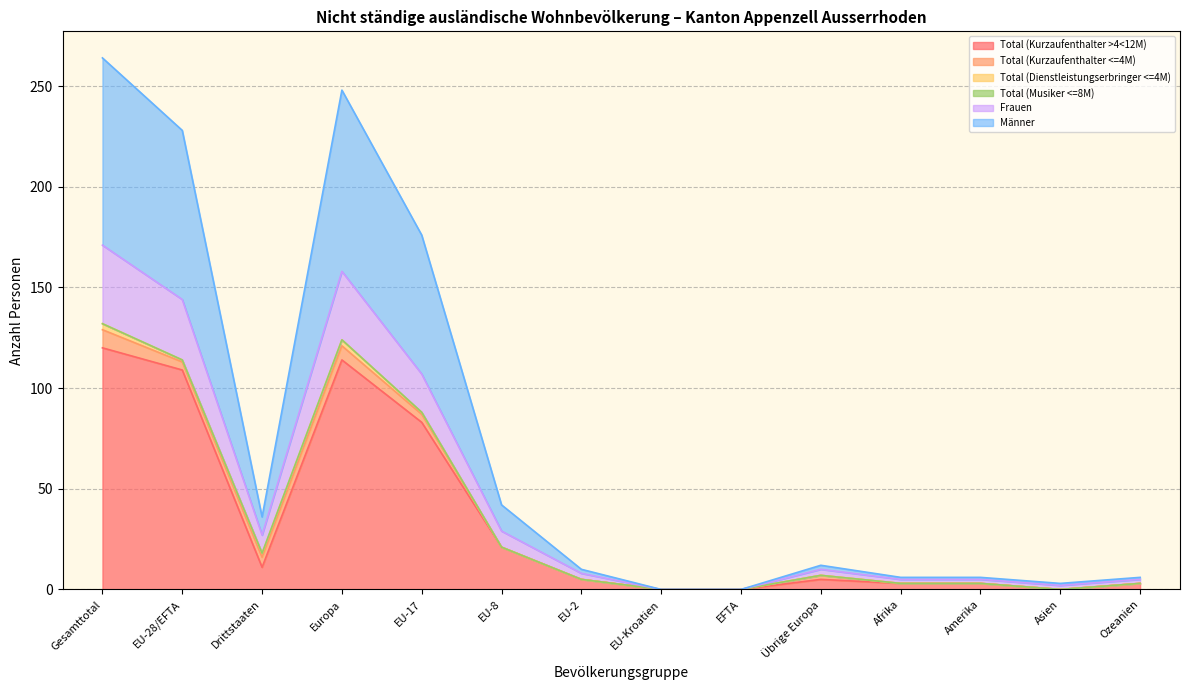

What is the difference between the maximum and second lowest values in the Total (Kurzaufenthalter >4<12M) series?

120